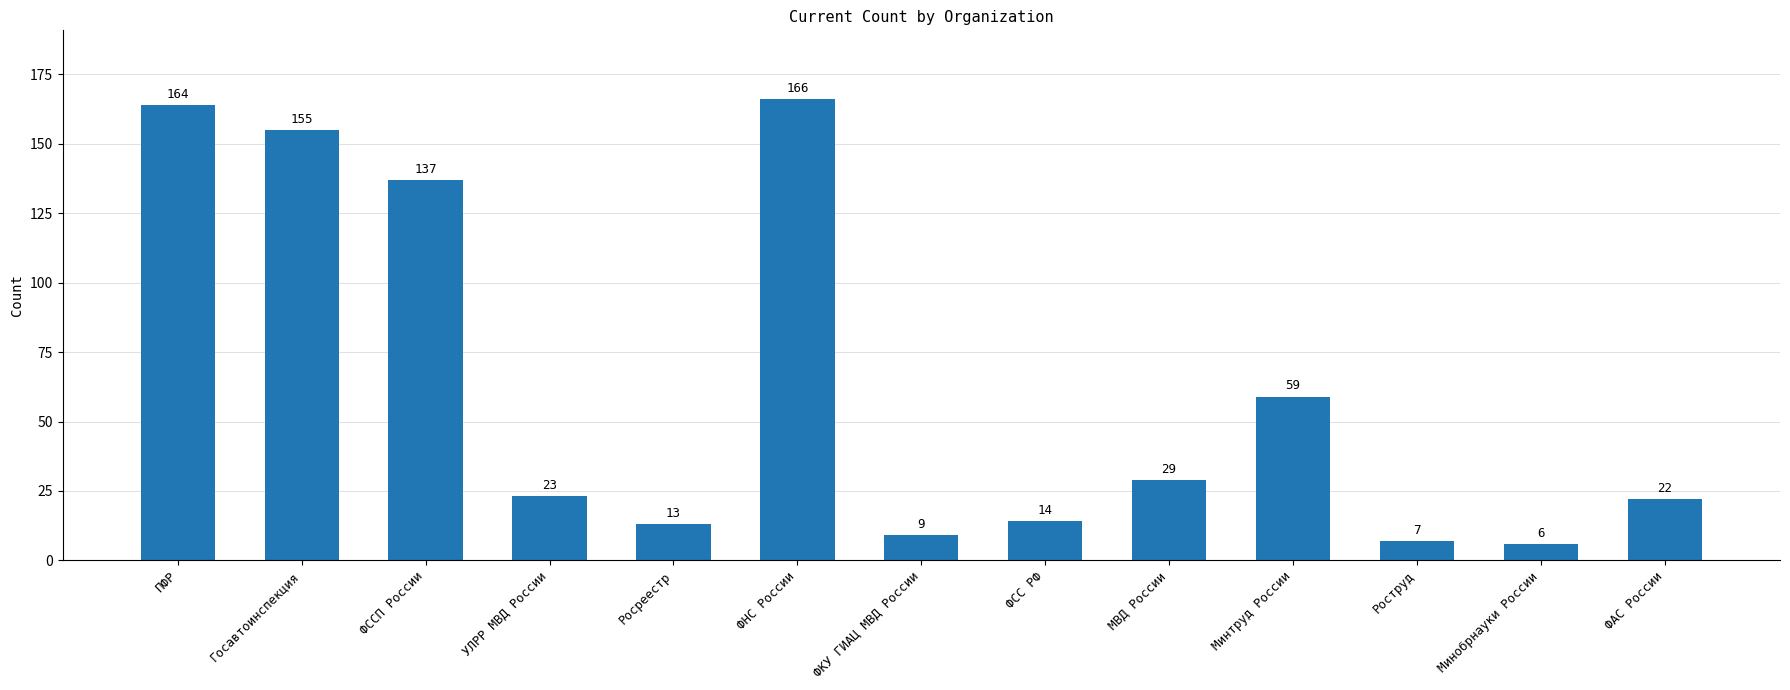

Between МВД России and Минтруд России, which is larger?

Минтруд России